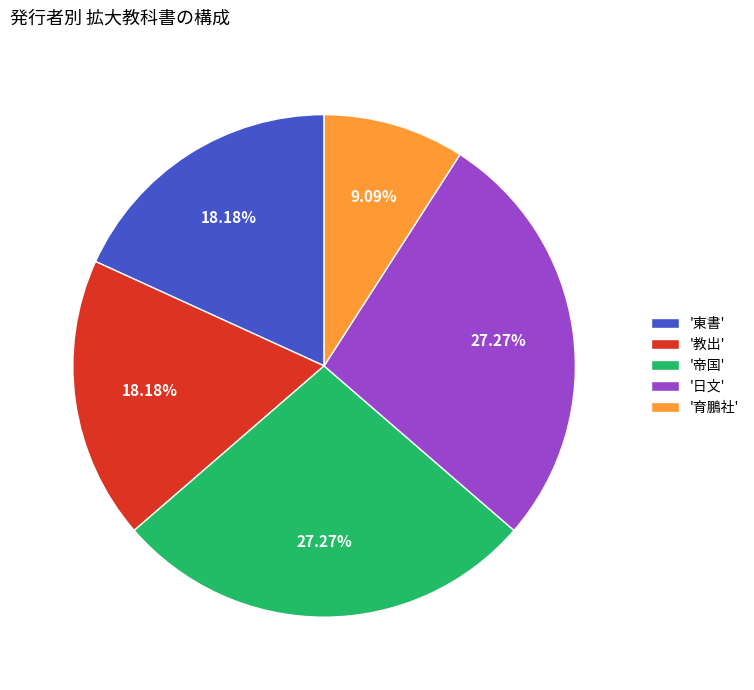

What is the smallest slice in the pie chart?

'育鵬社'